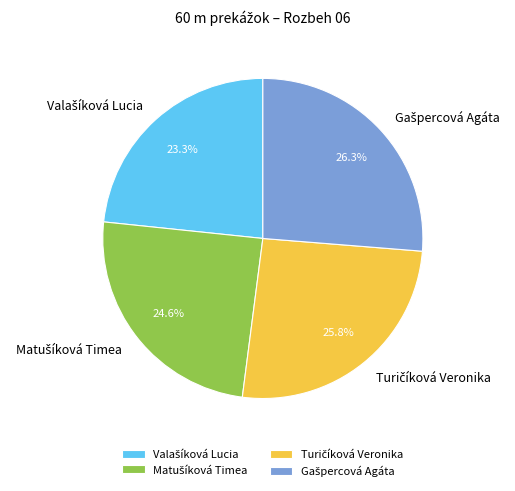

Is there a majority slice in this chart?

No